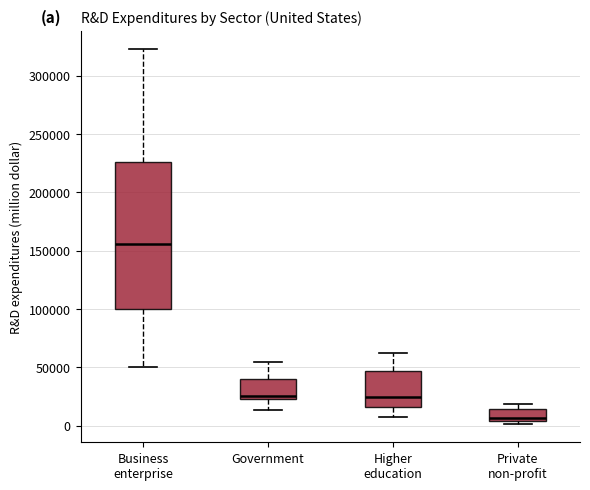

Reading left to right, read every box against the y-axis: the position of its median line, the range the box covers, and the ends of its whiskers. The values are not printed on the chart, so give them approximately, as read against the axis.

Business enterprise: median 155000, box 100000 to 225000, whiskers 50000 to 325000
Government: median 25000 (just above the box's lower edge), box 25000 to 40000, whiskers 15000 to 55000
Higher education: median 25000, box 15000 to 45000, whiskers 5000 to 60000
Private non-profit: median 5000 (just above the box's lower edge), box 5000 to 15000, whiskers 0 to 20000